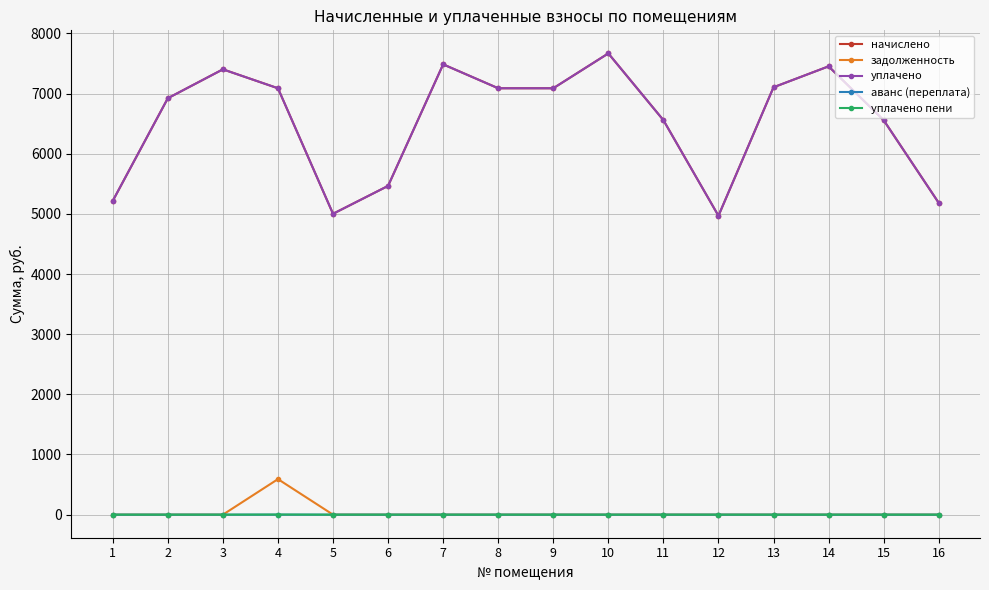

How many lines are shown in the chart?

5